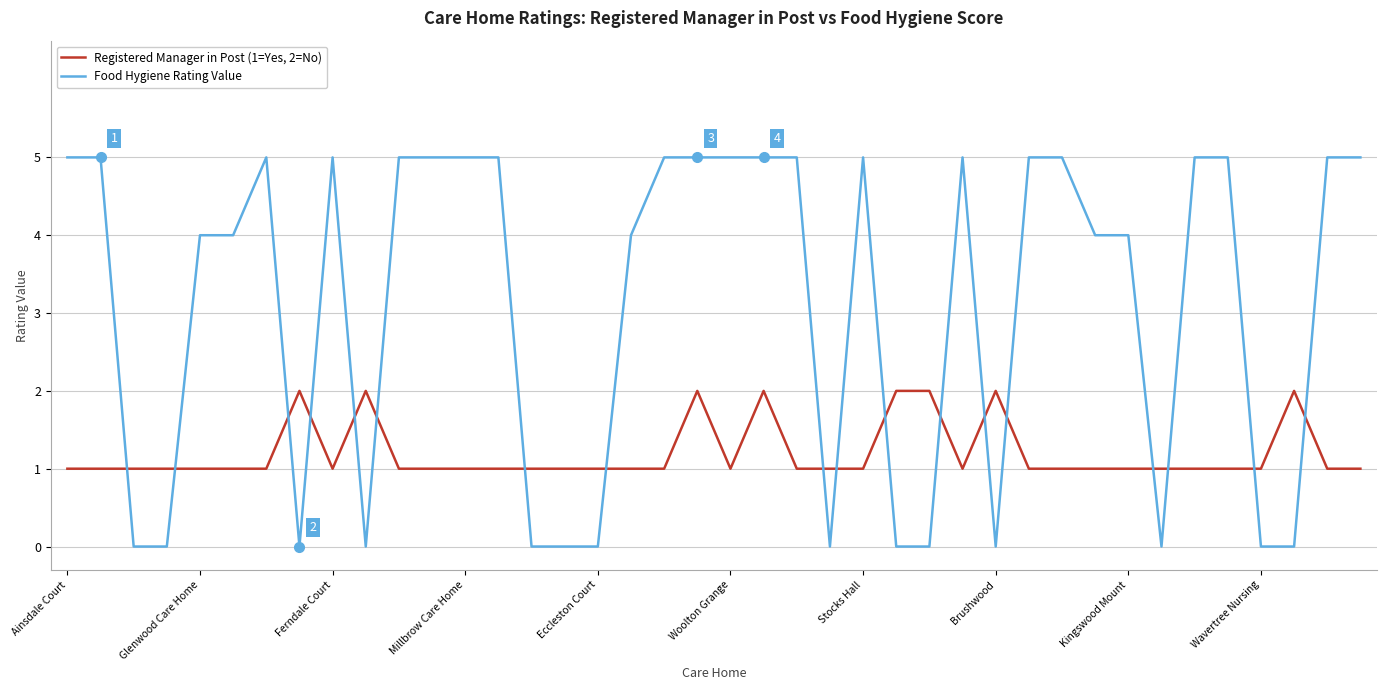

List the series in order of their overall mean, lowest first.

Registered Manager in Post (1=Yes, 2=No), Food Hygiene Rating Value